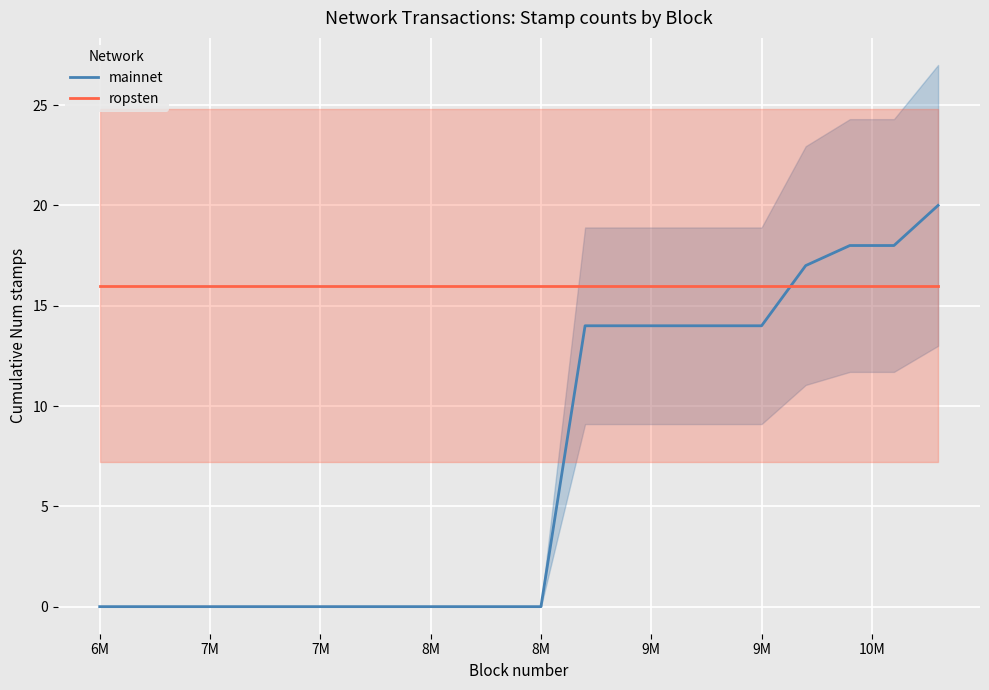

True or false: ropsten and mainnet cross at least once.

True